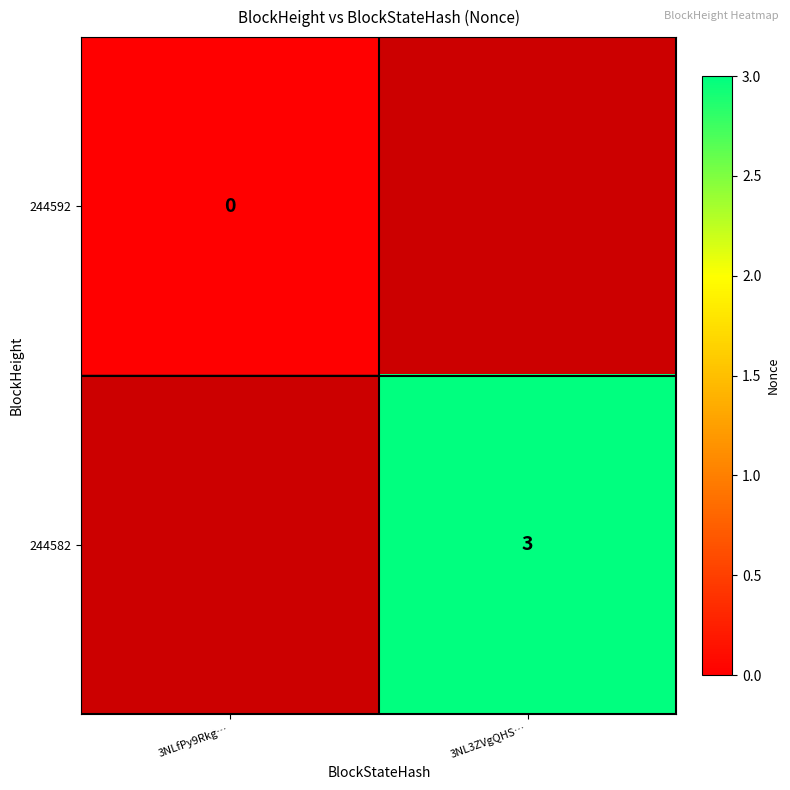

The value of 244582 at 3NL3ZVgQHS… is 3. True or false?

True